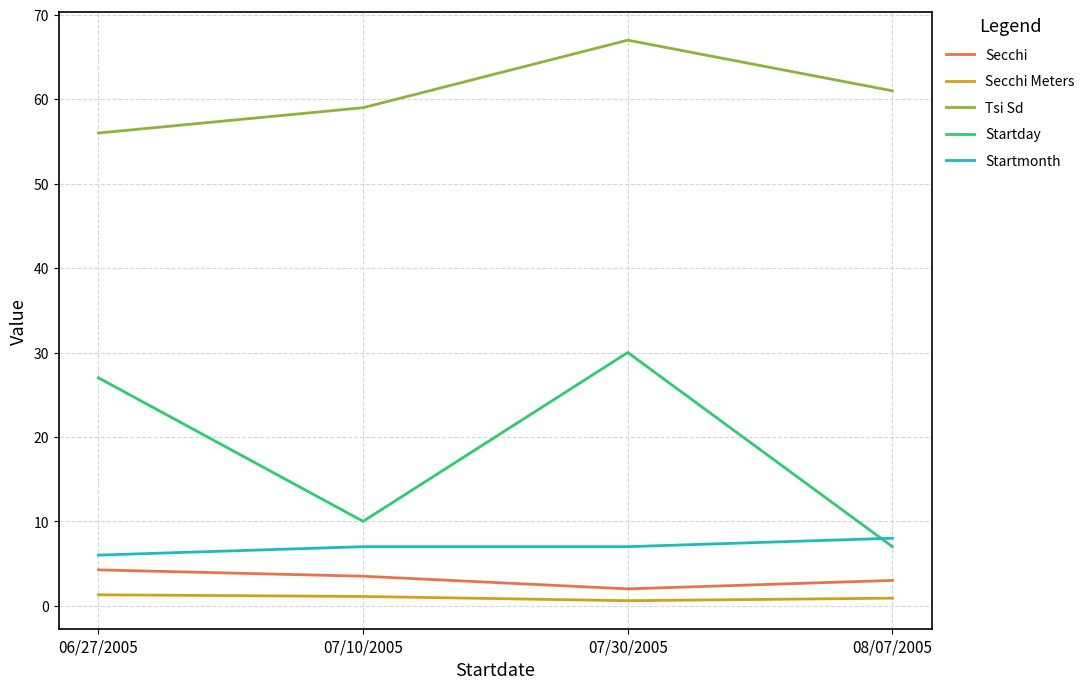

Read the Startmonth value at 07/30/2005.

7.0